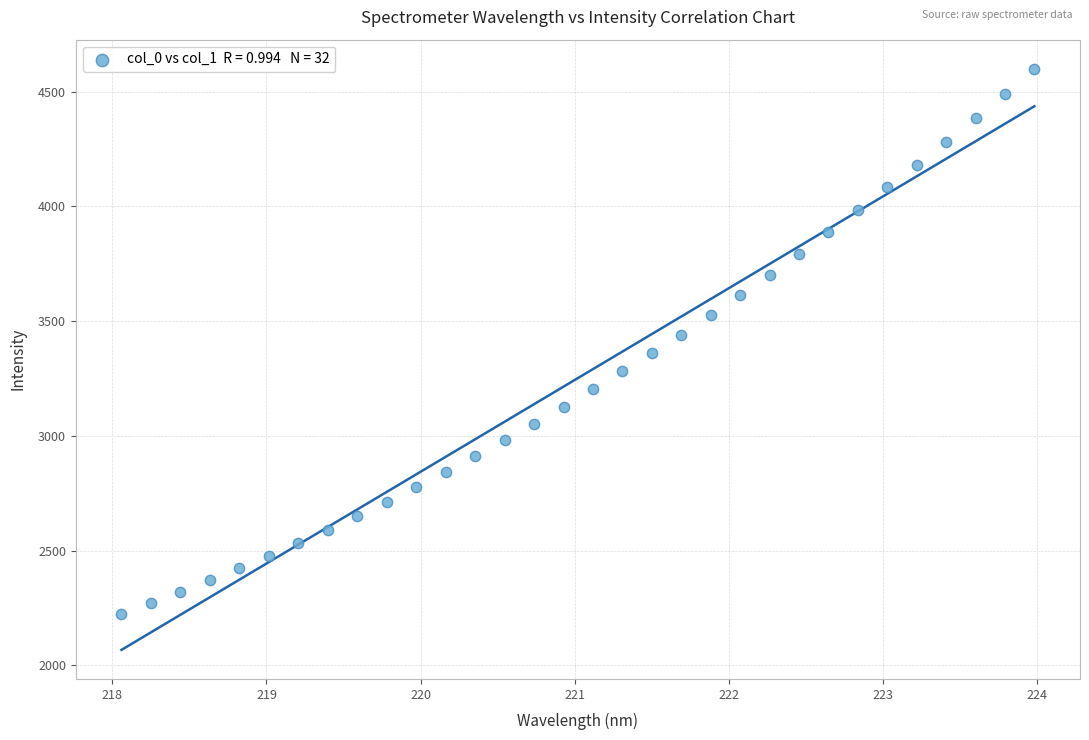

What is the range of Y values (max minus min)?

2375.1